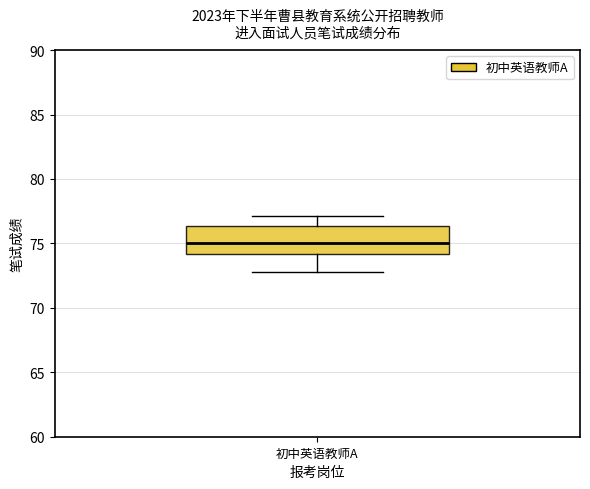

Where is the lower edge of the box for 初中英语教师A on the y-axis? The values are not printed on the chart, so give them approximately, as read against the axis.

74.0